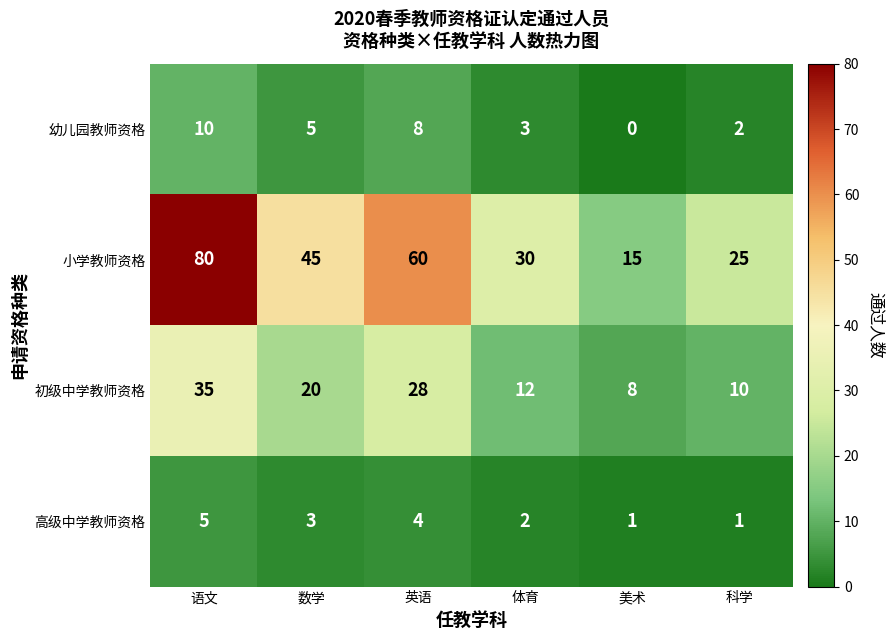

What is the difference between the 初级中学教师资格 values at 美术 and 语文?

27